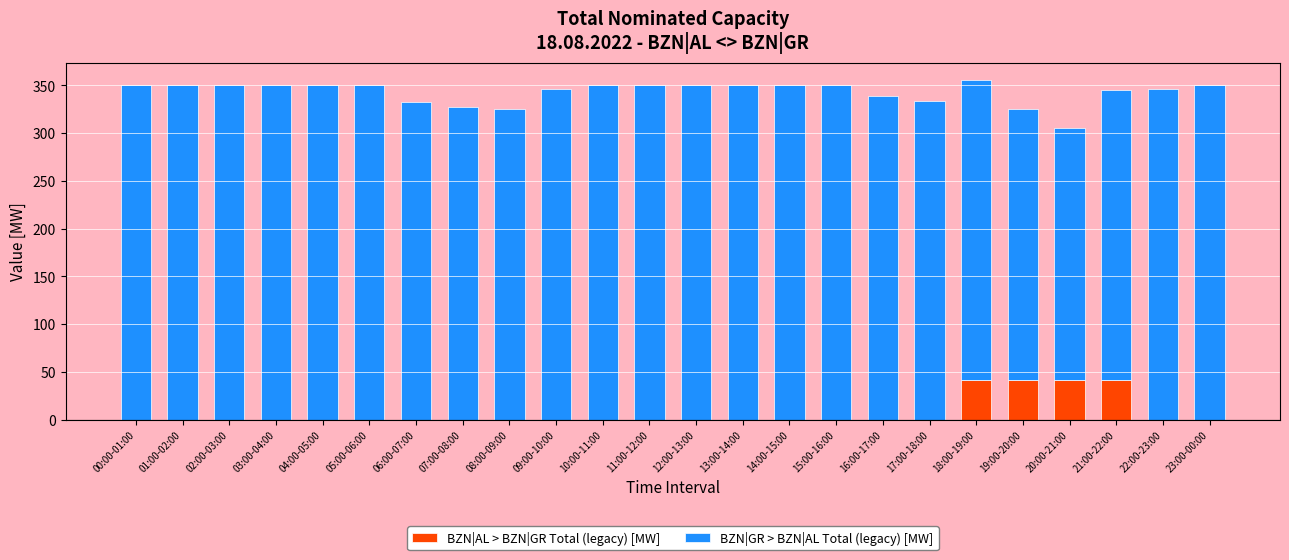

True or false: BZN|AL > BZN|GR Total (legacy) [MW] has a value of 26 at 08:00-09:00.

False